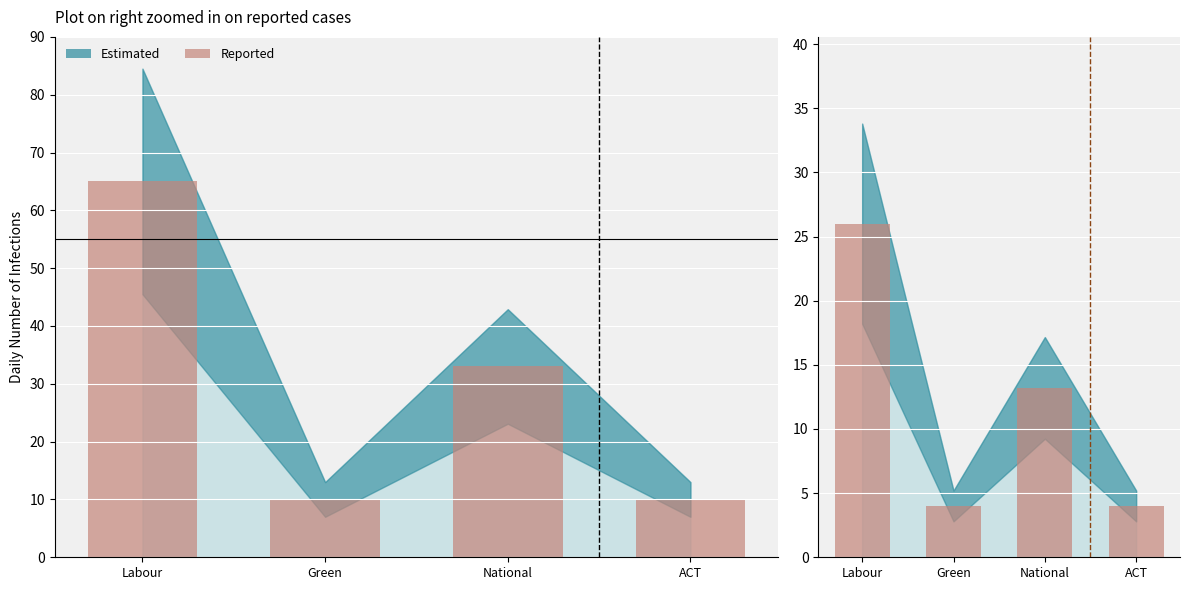

What is the label of the 3rd bar from the left?

National